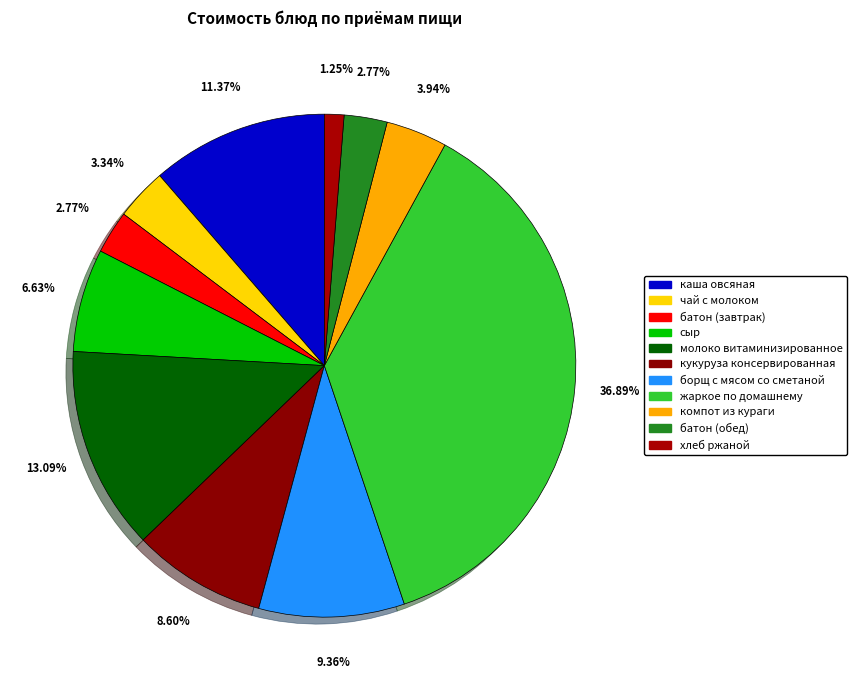

Which slice is the largest?

жаркое по домашнему